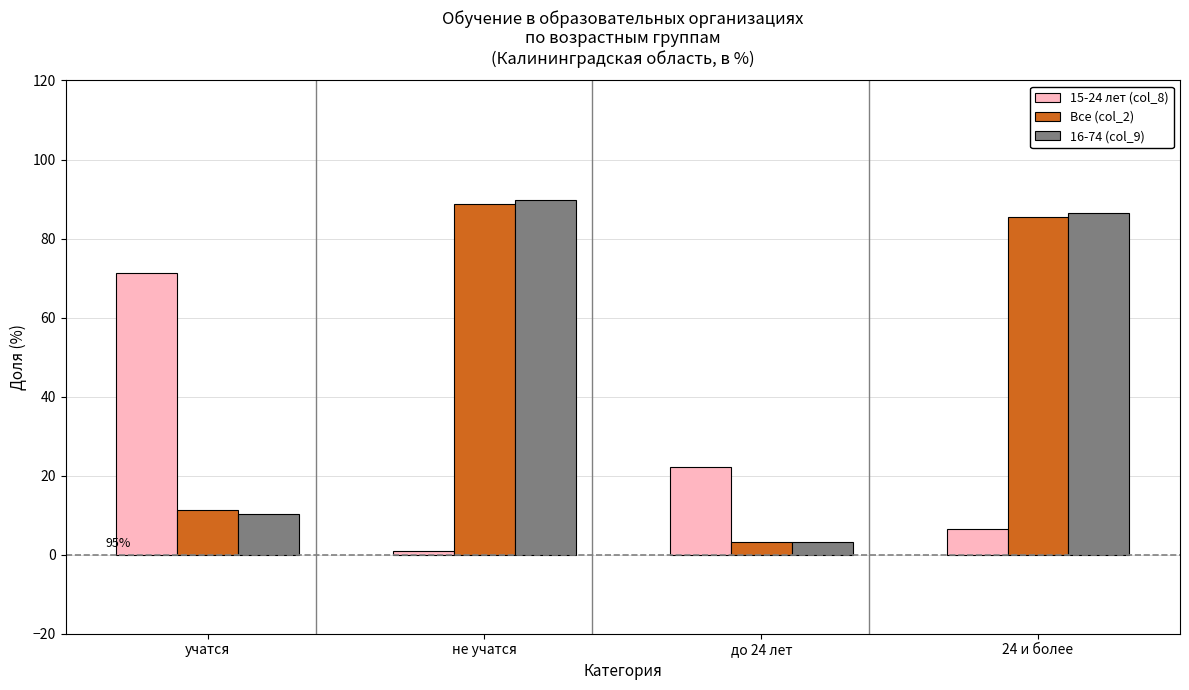

What is the difference between the maximum and minimum values in the 15-24 лет (col_8) series?

70.2